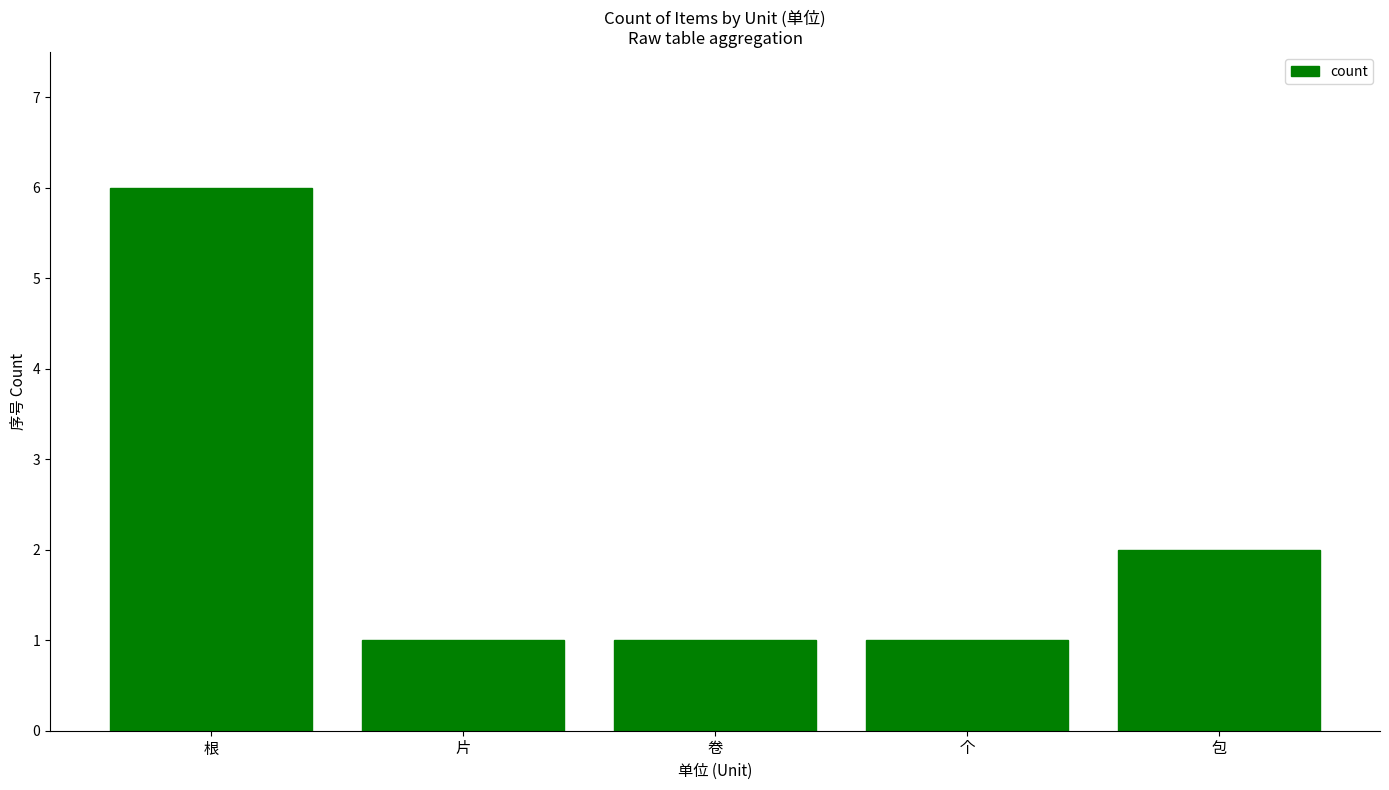

Reading left to right, list all the values displayed in this chart.

根=6	片=1	卷=1	个=1	包=2